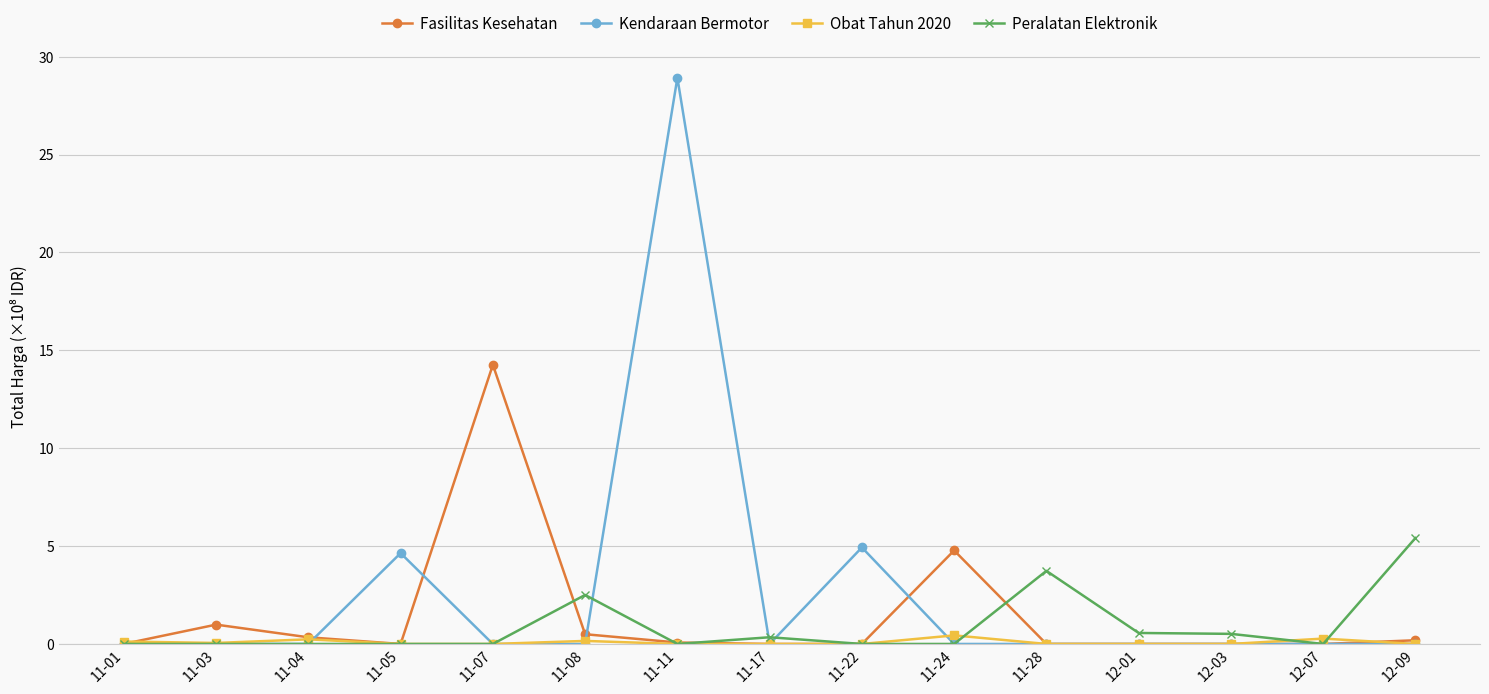

What is the difference between the Obat Tahun 2020 values at 11-01 and 12-07?

0.1